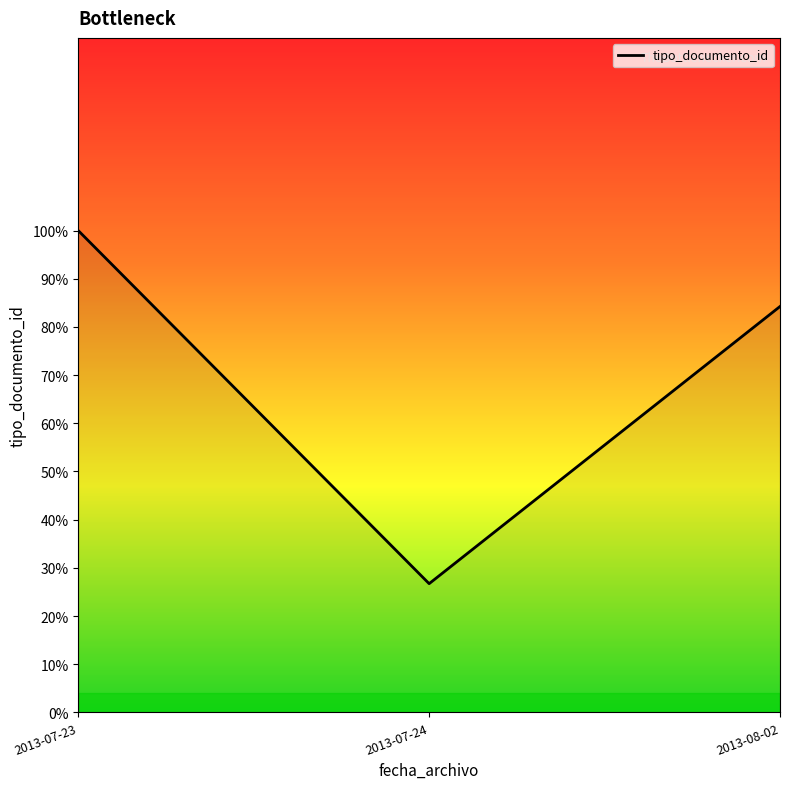

How many lines are shown in the chart?

1